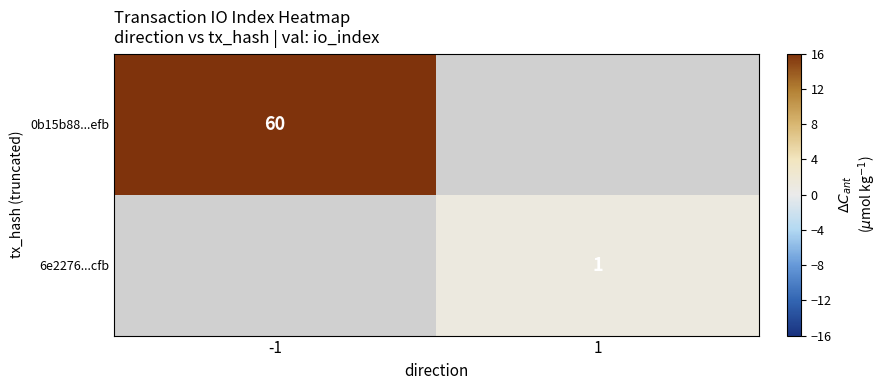

What is the smallest value displayed?

1.0